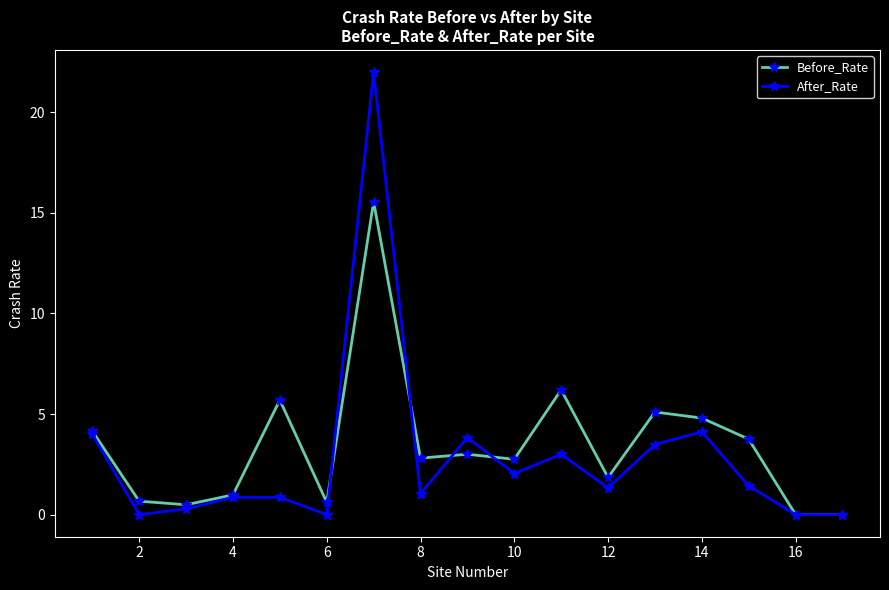

Rank the series by their average value, from lowest to highest.

After_Rate, Before_Rate